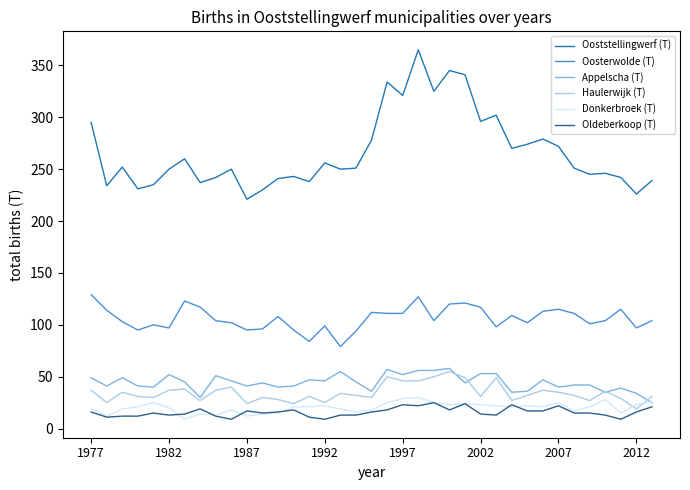

What is the average value of the Oldeberkoop (T) series?

16